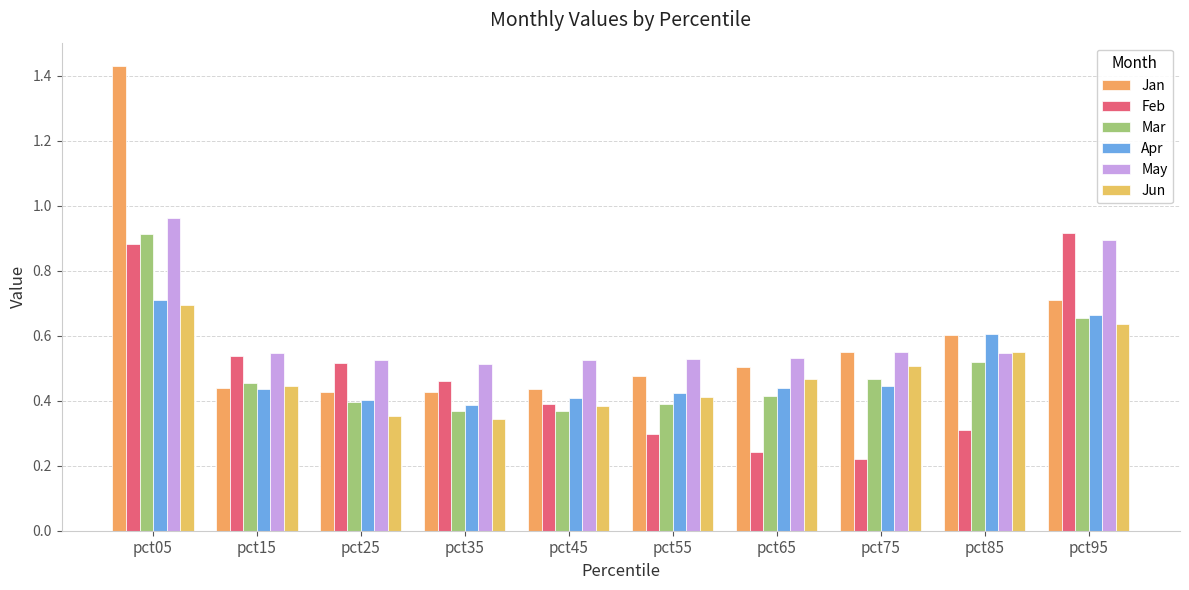

What is the lowest value of the May series?

0.5